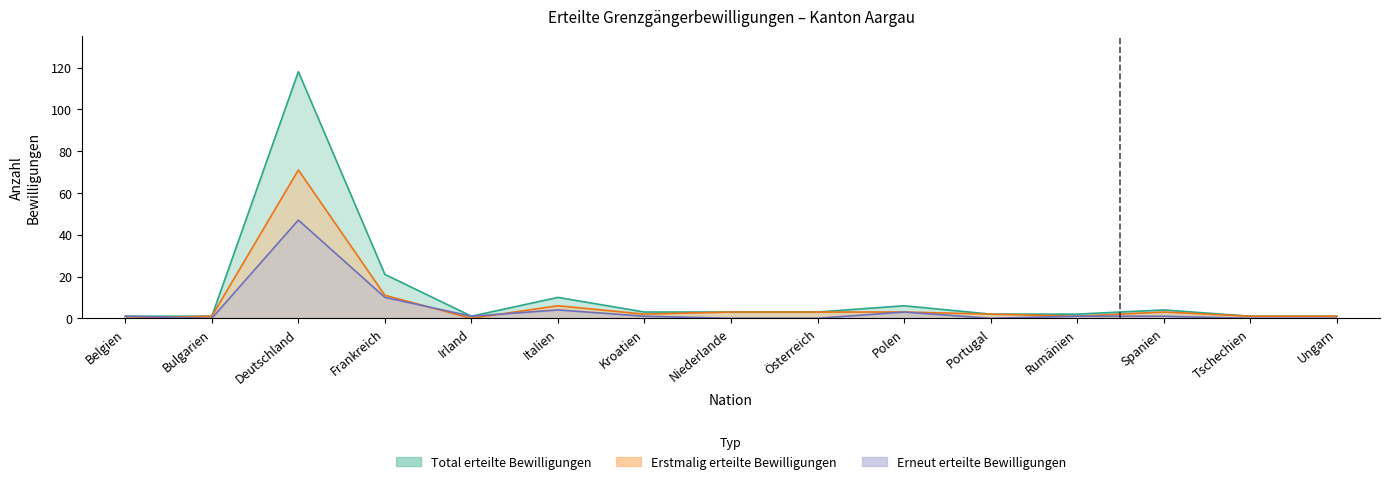

The value of Total at Österreich is 1. True or false?

False